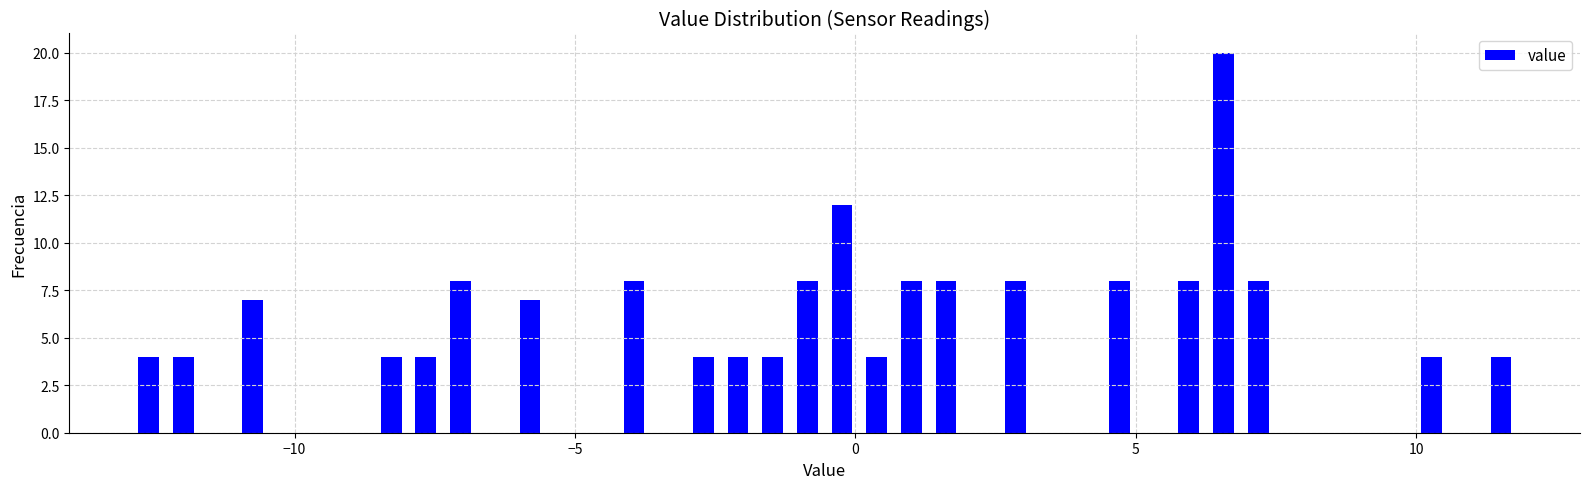

Read against the x-axis, roughly where is the centre of the tallest bar?

6.5